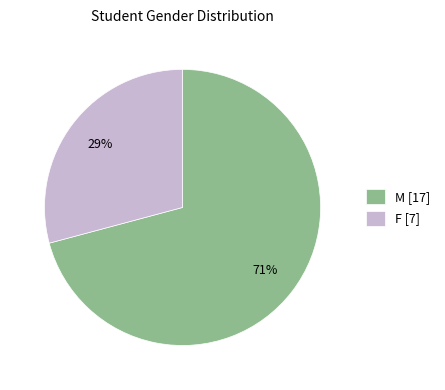

Which slice is the largest?

M